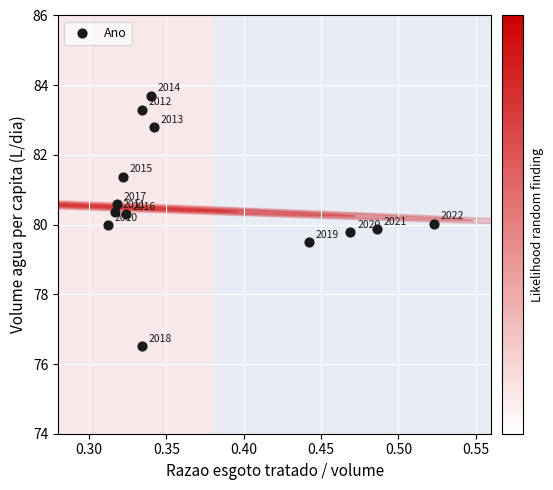

What is the range of Y values (max minus min)?

7.2